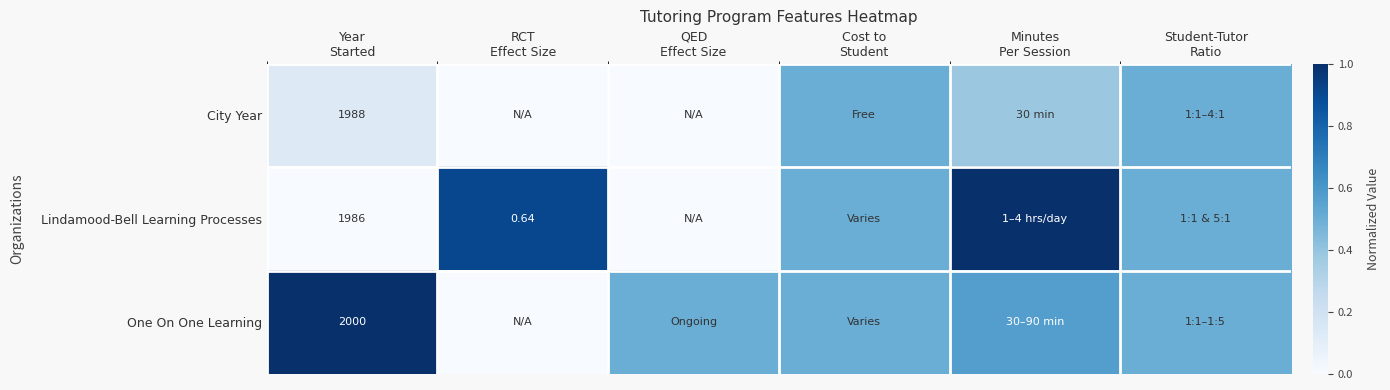

What is the difference between the second highest and second lowest values in the One On One Learning series?

0.1